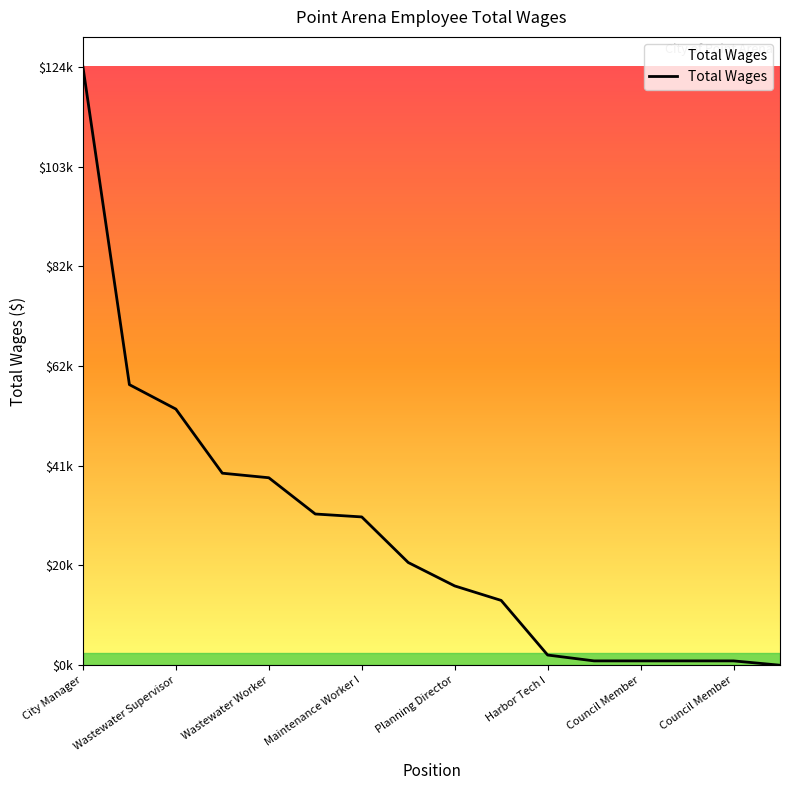

Does the chart display data point markers on the line(s)?

No